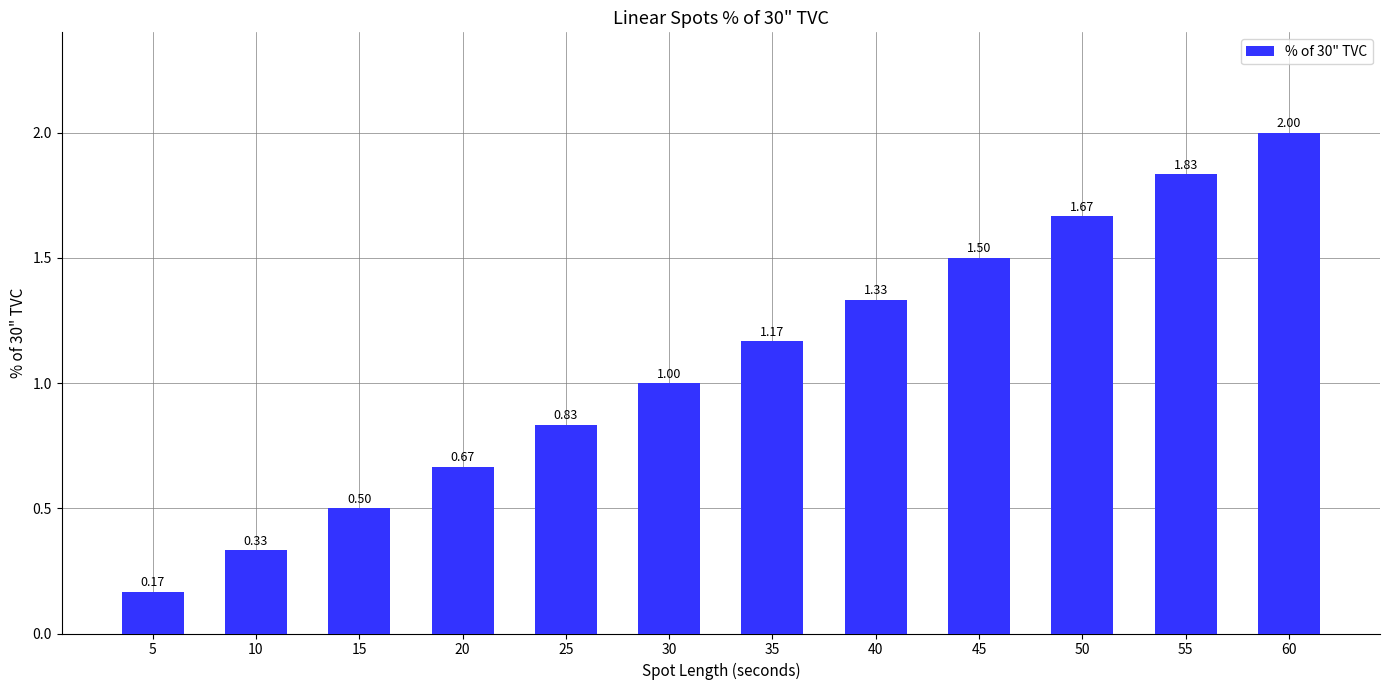

True or false: the data shows 2.0 at 60.

True